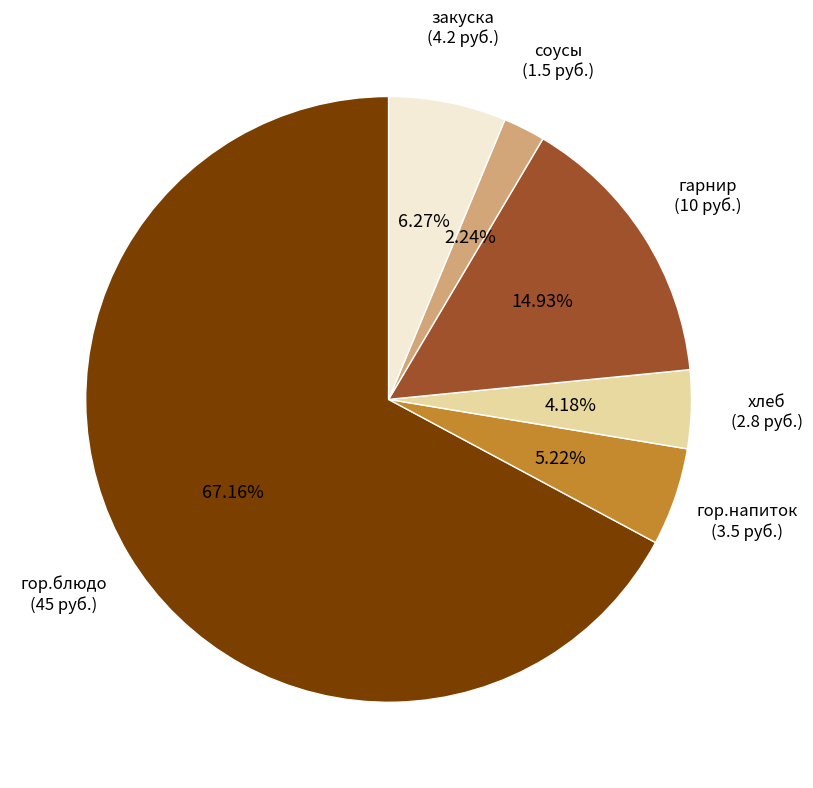

Does any single category account for the majority?

Yes